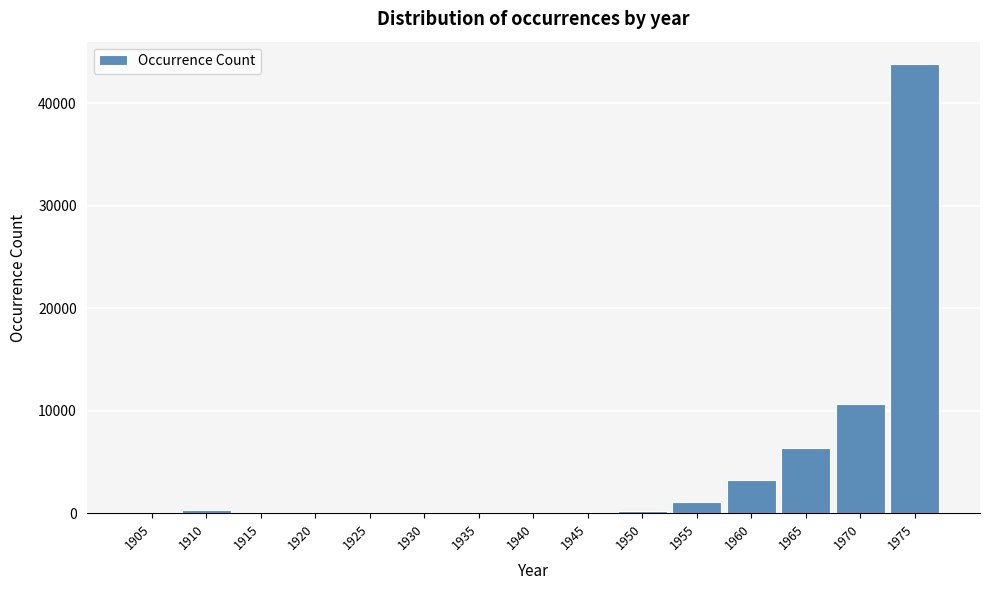

What is the sum of all values?

65896